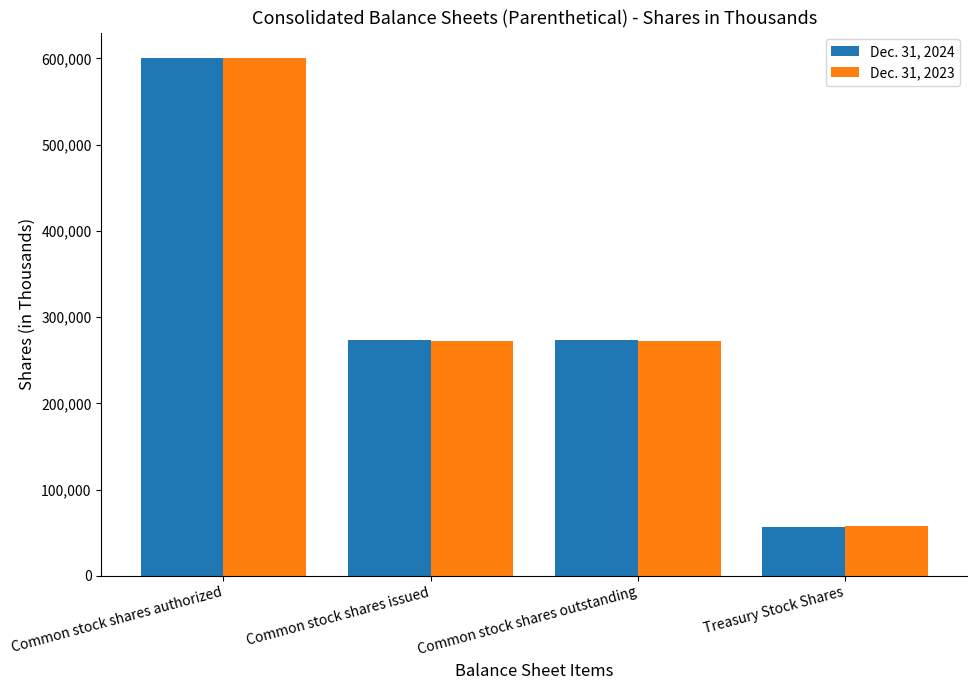

At Common stock shares issued, list the series in order from smallest to largest.

Dec. 31, 2023, Dec. 31, 2024